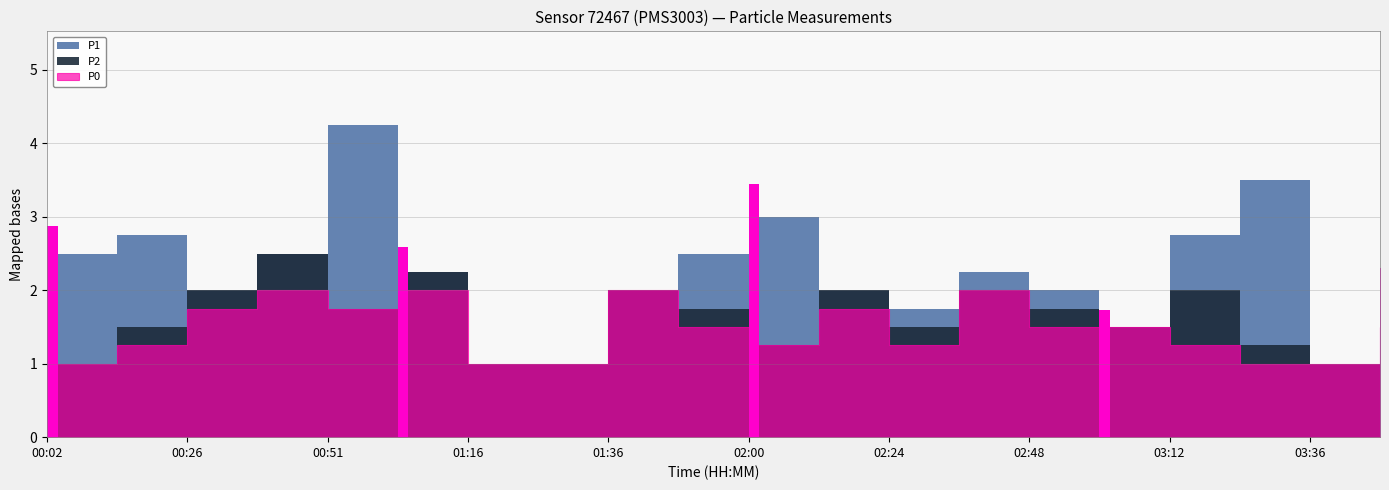

At which category does P2 reach its first local peak?

00:39